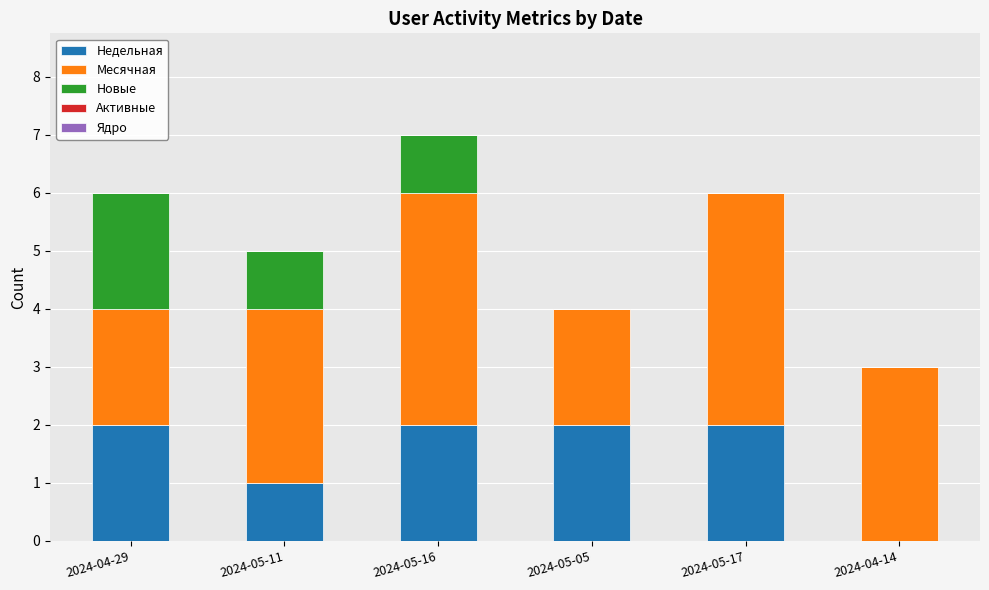

What is the sum of all Недельная values?

9